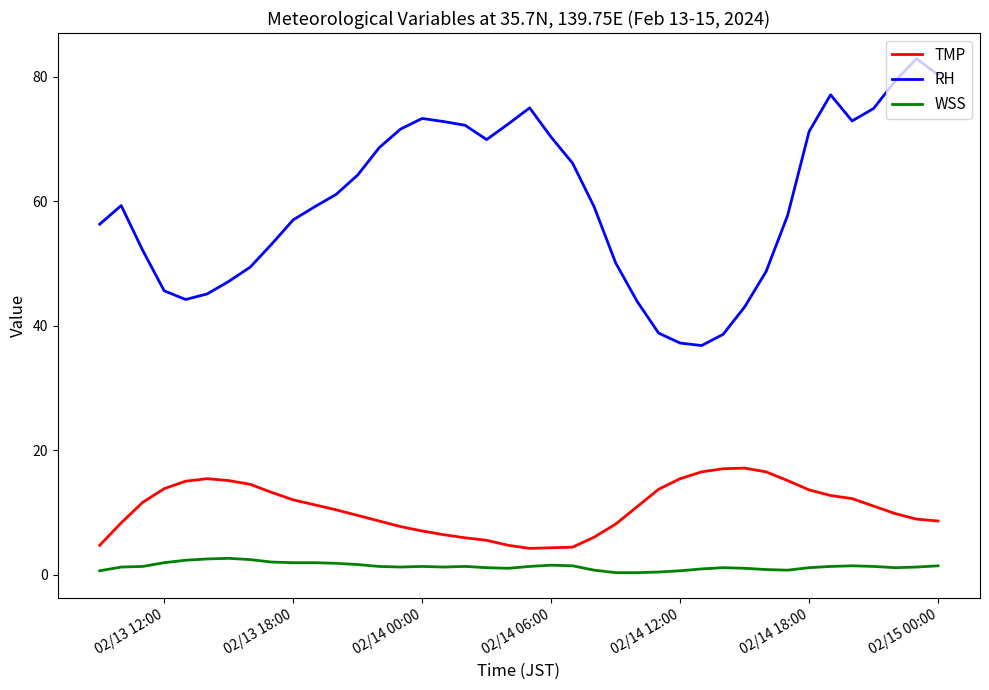

True or false: TMP and WSS intersect in this chart.

False